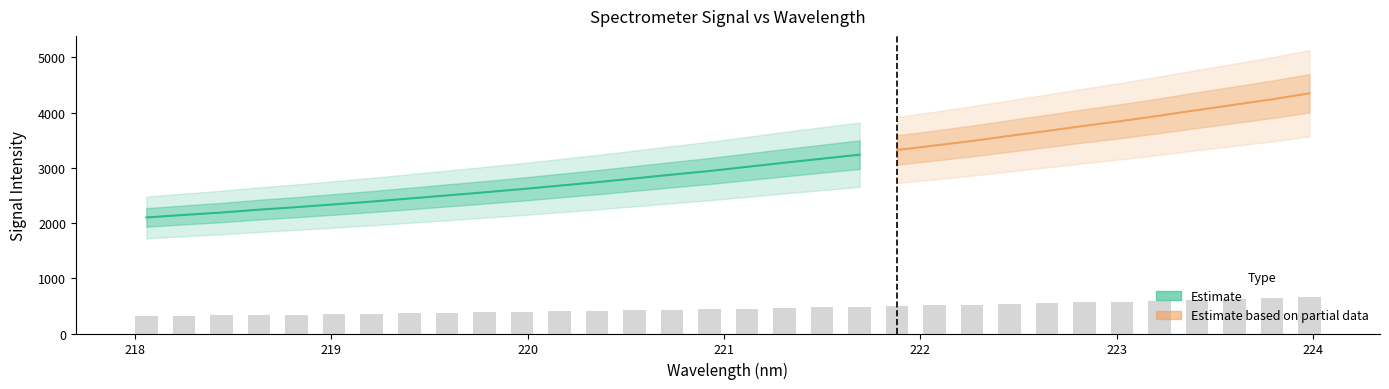

What is the difference between the maximum and second lowest values?

330.4